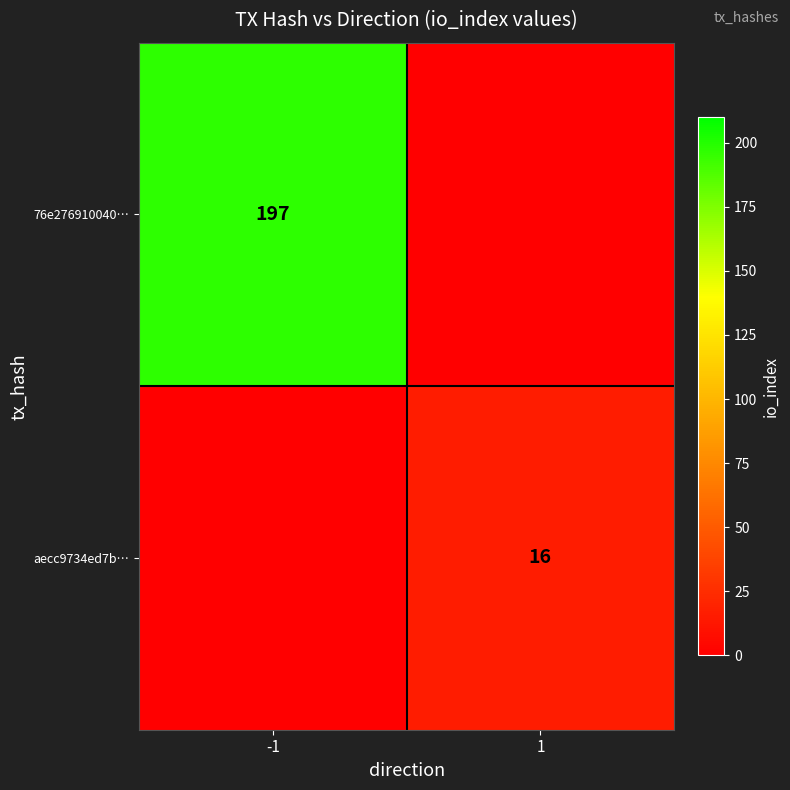

What is the spread (max minus min) of values at 1?

16